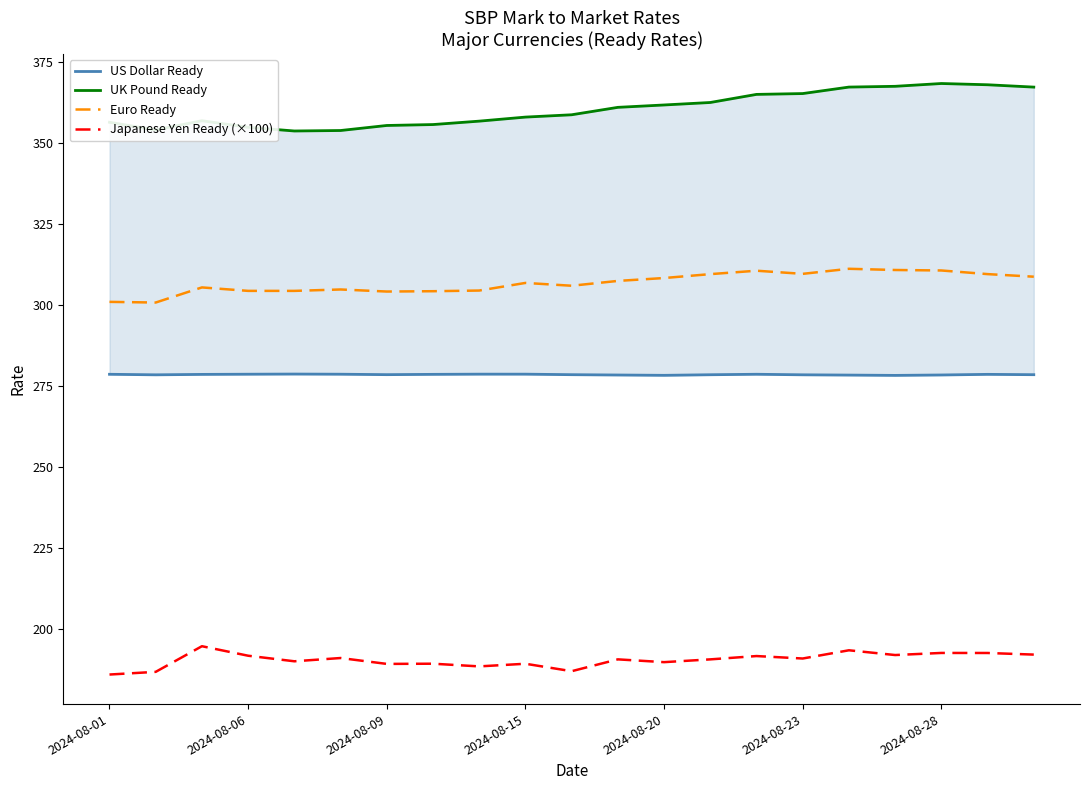

What is the minimum value for Japanese Yen Ready (×100)?

185.9